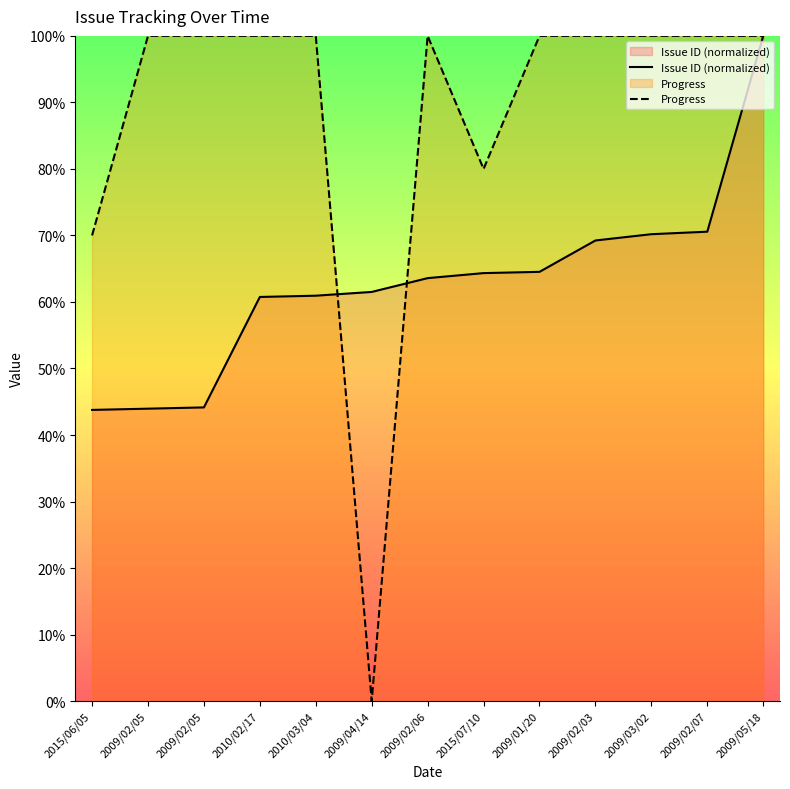

Which series changed the most between 2009/04/14 and 2009/02/03?

Progress